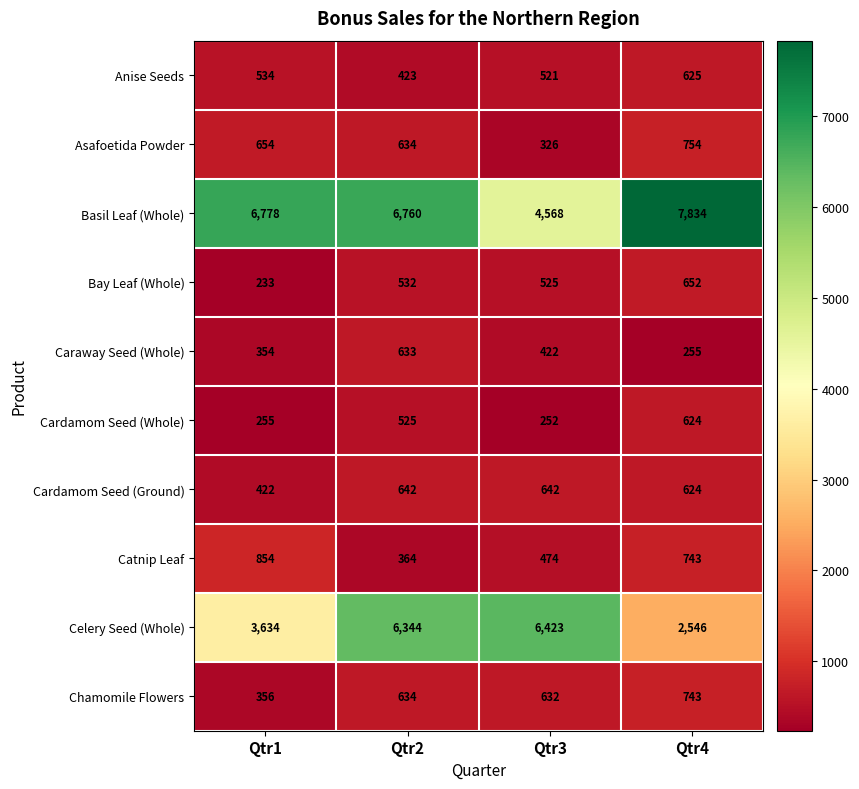

Rank the series at Qtr1 from lowest to highest value.

Bay Leaf (Whole), Cardamom Seed (Whole), Caraway Seed (Whole), Chamomile Flowers, Cardamom Seed (Ground), Anise Seeds, Asafoetida Powder, Catnip Leaf, Celery Seed (Whole), Basil Leaf (Whole)